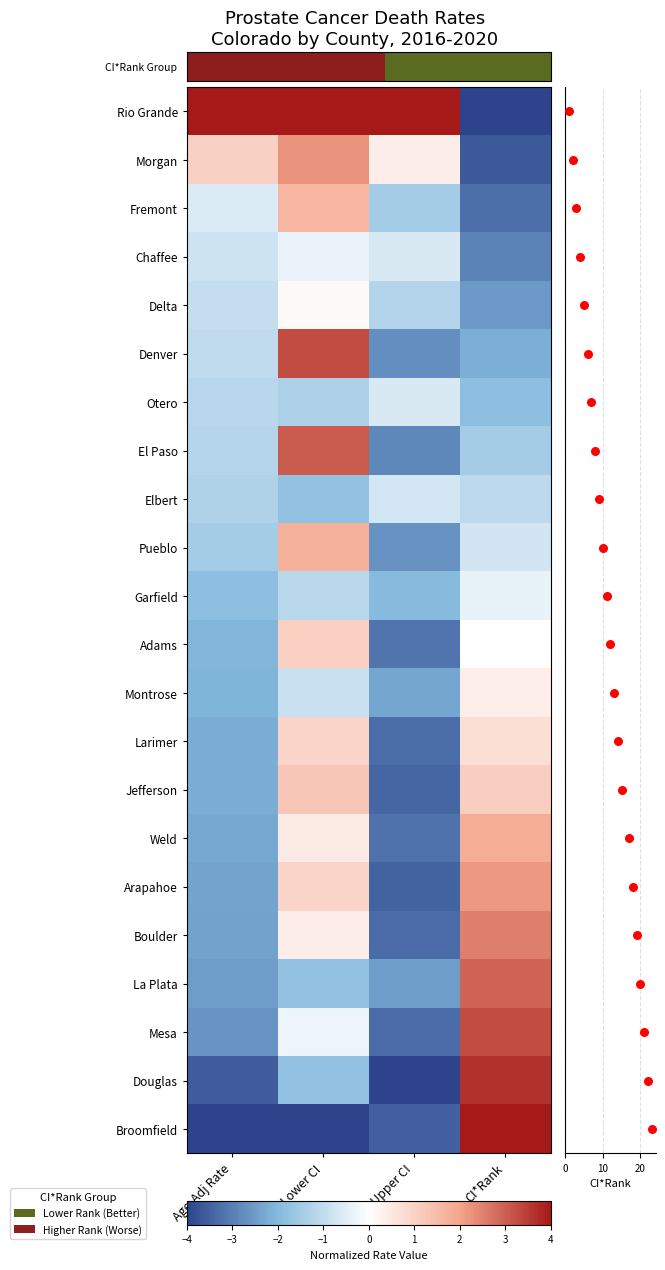

What is the total value across all series at Upper CI?

-46.0